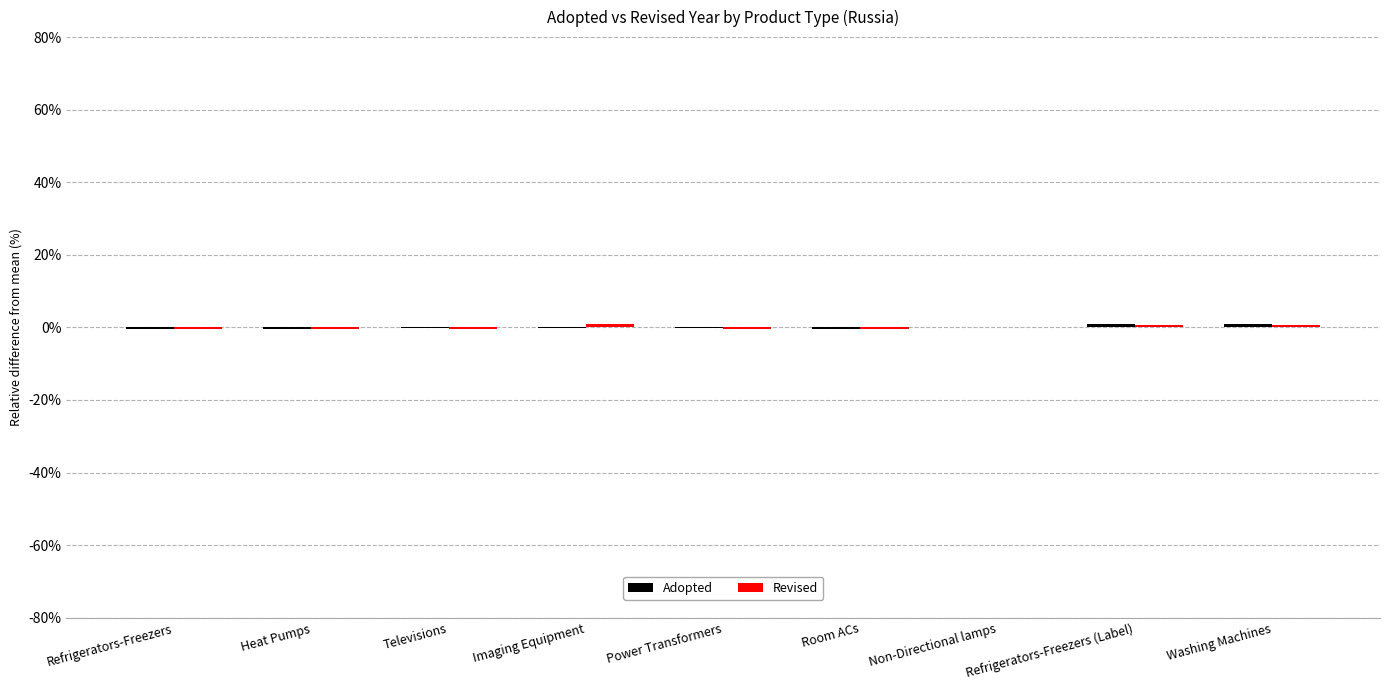

How many groups of bars are there?

9